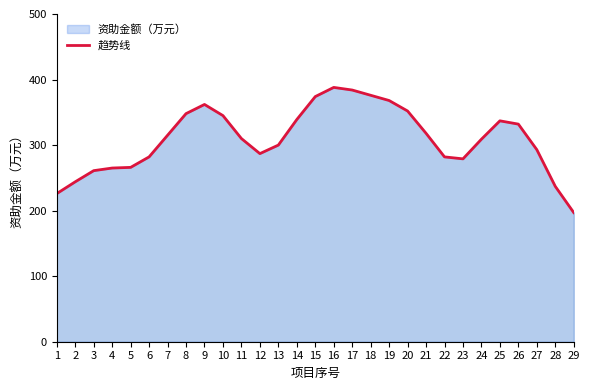

Rank the categories by value from highest to lowest.

16, 17, 18, 15, 19, 9, 20, 8, 10, 14, 25, 26, 21, 7, 11, 24, 13, 27, 12, 6, 22, 23, 5, 4, 3, 2, 28, 1, 29